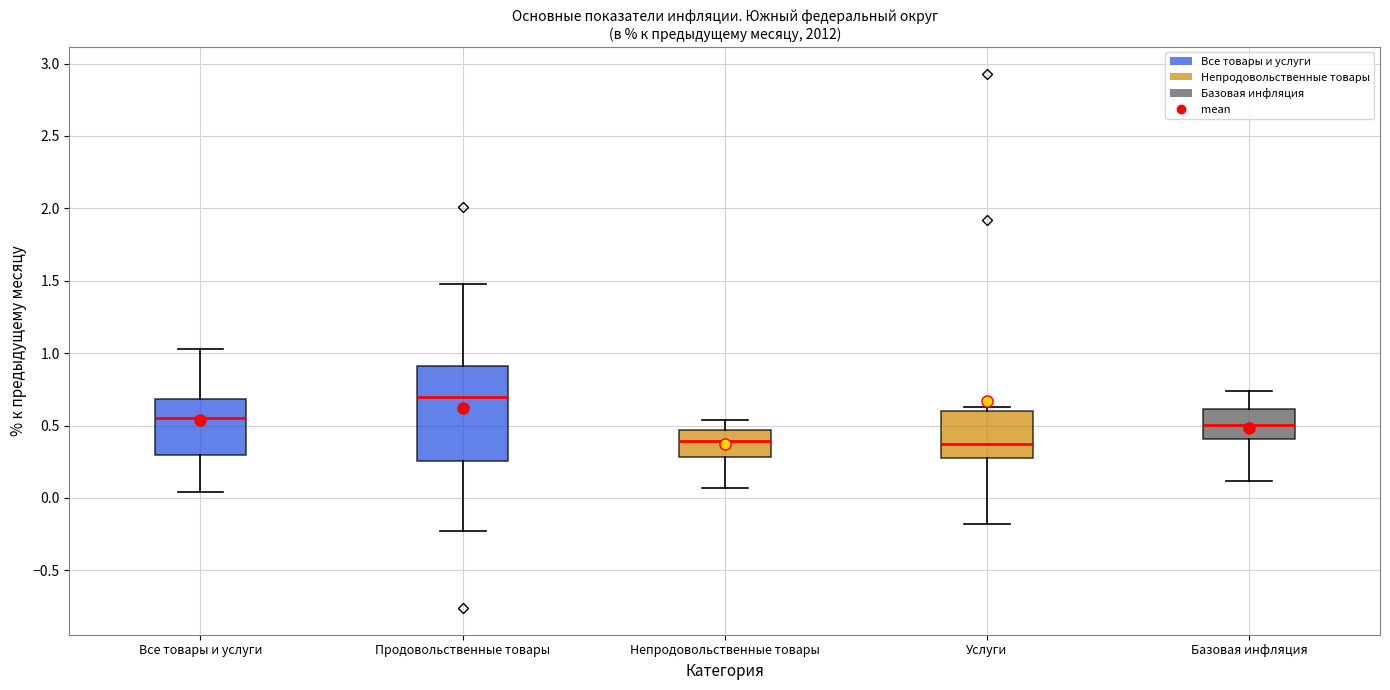

Reading left to right, transcribe this box plot: for each box, give where its median line is, the range the box spans, and where its two whiskers end, as read against the y-axis. The values are not printed on the chart, so give them approximately, as read against the axis.

Все товары и услуги: median 0.55, box 0.30 to 0.70, whiskers 0.05 to 1.05
Продовольственные товары: median 0.70, box 0.25 to 0.90, whiskers -0.25 to 1.50
Непродовольственные товары: median 0.40, box 0.30 to 0.45, whiskers 0.05 to 0.55
Услуги: median 0.35, box 0.25 to 0.60, whiskers -0.20 to 0.65
Базовая инфляция: median 0.50, box 0.40 to 0.60, whiskers 0.10 to 0.75